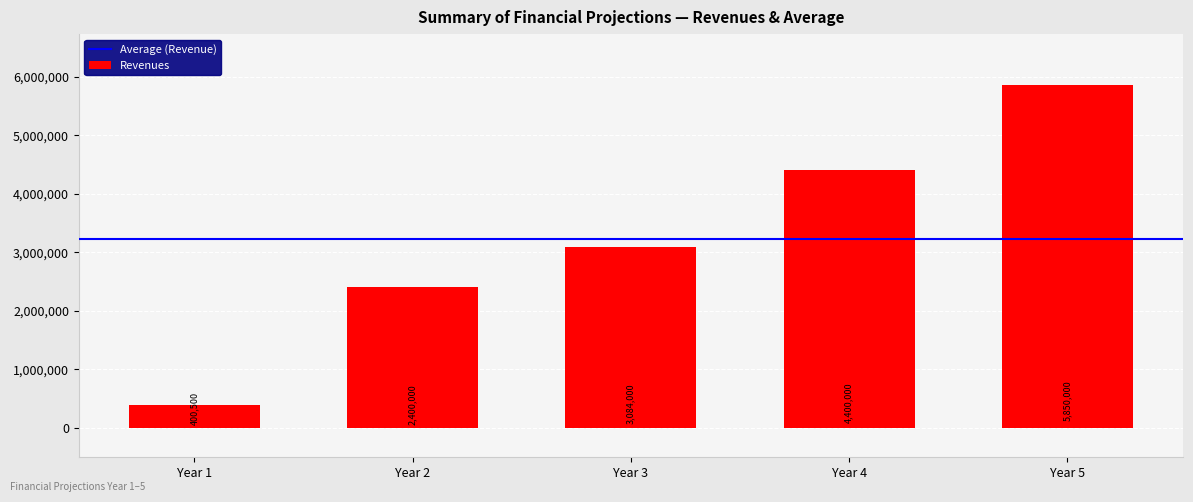

True or false: the data shows 400500 at Year 1.

True